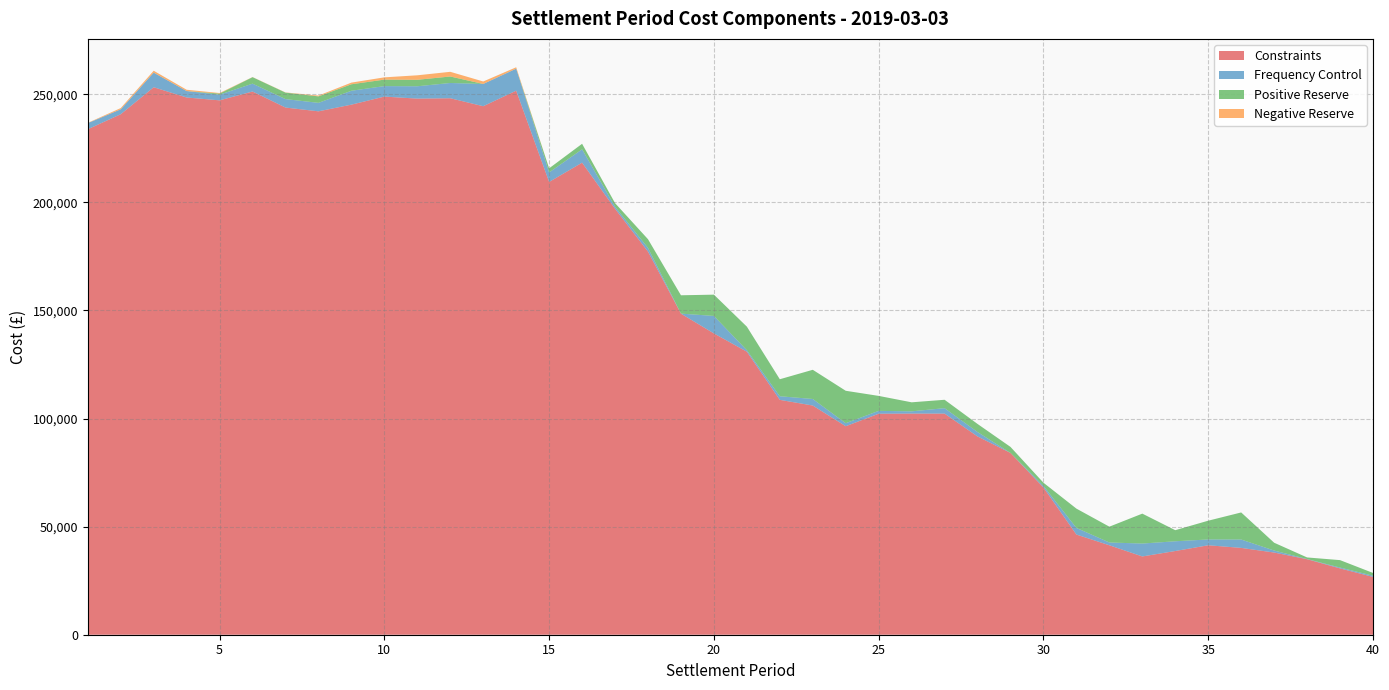

Reading left to right, transcribe all the data shown in this chart.

Constraints: 1=233834.6	2=240783.1	3=253267.0	4=248525.1	5=247210.4	6=251296.0	7=243875.0	8=242128.7	9=245218.9	10=248941.5	11=248010.6	12=248180.1	13=244491.5	14=251688.8	15=209450.1	16=218375.9	17=197055.5	18=177228.3	19=148532.0	20=139381.9	21=130930.5	22=108649.7	23=106026.8	24=96449.8	25=102240.4	26=102303.0	27=102291.8	28=91723.1	29=84092.3	30=68118.9	31=46346.6	32=41374.9	33=36209.1	34=38724.8	35=41382.3	36=40168.0	37=38020.7	38=34935.2	39=30677.9	40=26748.2
Frequency Control: 1=2831.5	2=2279.7	3=6768.3	4=2976.2	5=2625.9	6=3634.0	7=3908.8	8=3917.1	9=6428.8	10=4854.7	11=5710.2	12=7060.2	13=10294.9	14=10175.6	15=4407.9	16=6177.0	17=927.7	18=1725.0	19=15.3	20=8091.1	21=672.2	22=1672.2	23=3027.5	24=1396.1	25=1316.2	26=1036.5	27=2516.2	28=2039.9	29=0.0	30=714.0	31=3064.7	32=1291.0	33=5972.4	34=4502.2	35=2689.4	36=3872.5	37=928.6	38=81.0	39=398.6	40=556.5
Positive Reserve: 1=0.0	2=0.0	3=0.0	4=0.0	5=500.0	6=3000.0	7=3000.0	8=3000.0	9=3000.0	10=3000.0	11=3000.0	12=3000.0	13=0.0	14=0.0	15=1898.9	16=2561.0	17=1675.3	18=4007.9	19=8479.2	20=9849.5	21=10911.0	22=7867.4	23=13505.8	24=15007.1	25=6923.3	26=4177.0	27=3878.8	28=3743.2	29=2789.1	30=1485.9	31=8925.5	32=7319.8	33=13836.0	34=5132.3	35=8679.2	36=12525.3	37=3612.6	38=736.2	39=3433.6	40=1272.7
Negative Reserve: 1=132.0	2=574.1	3=868.1	4=611.8	5=259.8	6=58.8	7=88.5	8=367.3	9=770.8	10=1051.8	11=2075.3	12=2168.5	13=1152.0	14=648.1	15=0.0	16=0.0	17=0.0	18=0.0	19=0.0	20=0.0	21=0.0	22=0.0	23=0.0	24=0.0	25=0.0	26=0.0	27=0.0	28=0.0	29=0.0	30=0.0	31=0.0	32=0.0	33=0.0	34=0.0	35=0.0	36=0.0	37=0.0	38=0.0	39=0.0	40=0.0